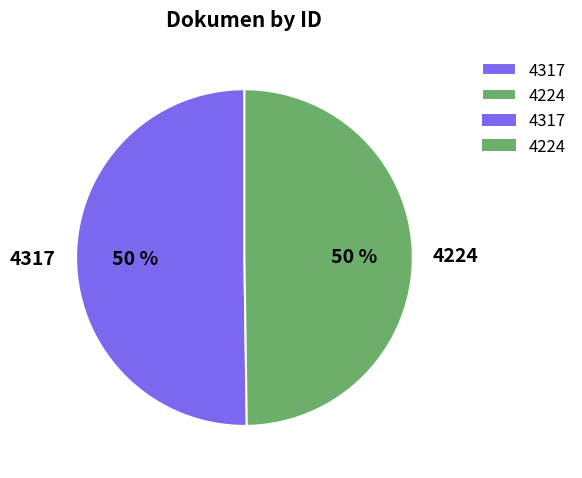

To the nearest percent, what is the combined percentage of 4224 and 4317?

100%